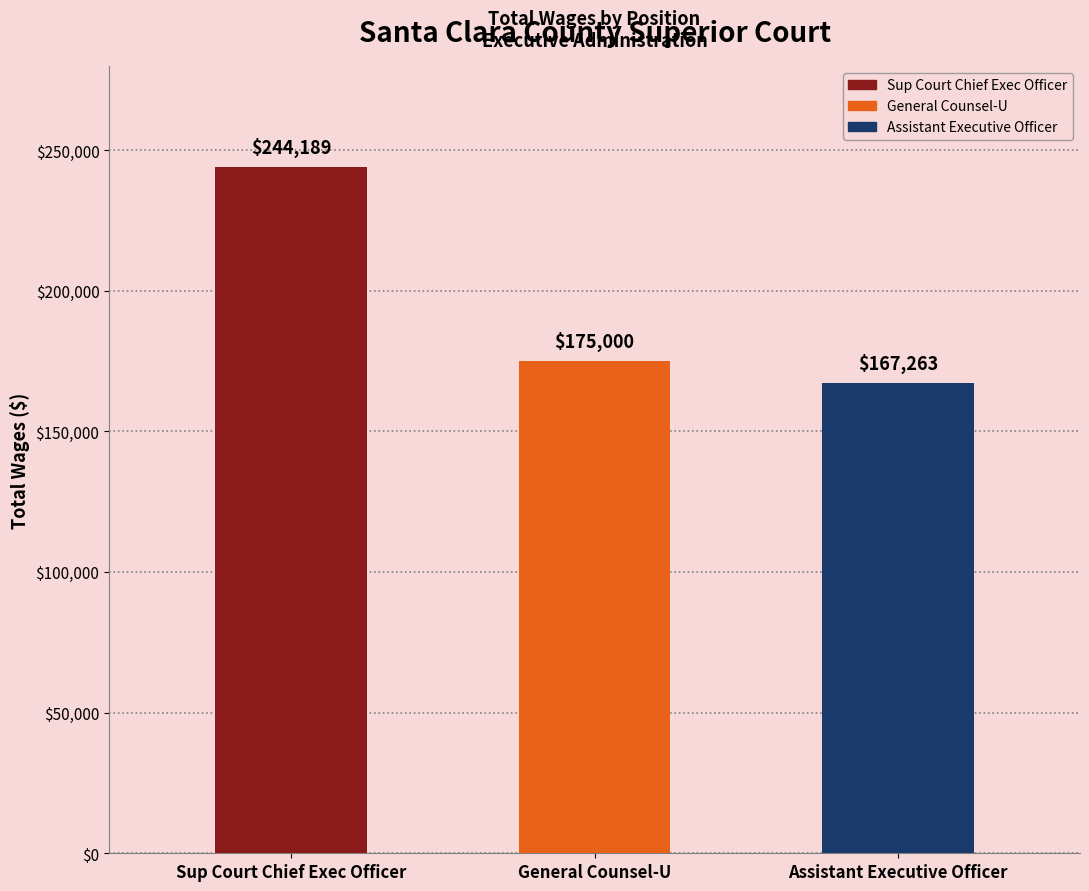

What is the value of the 2nd bar from the left?

175000